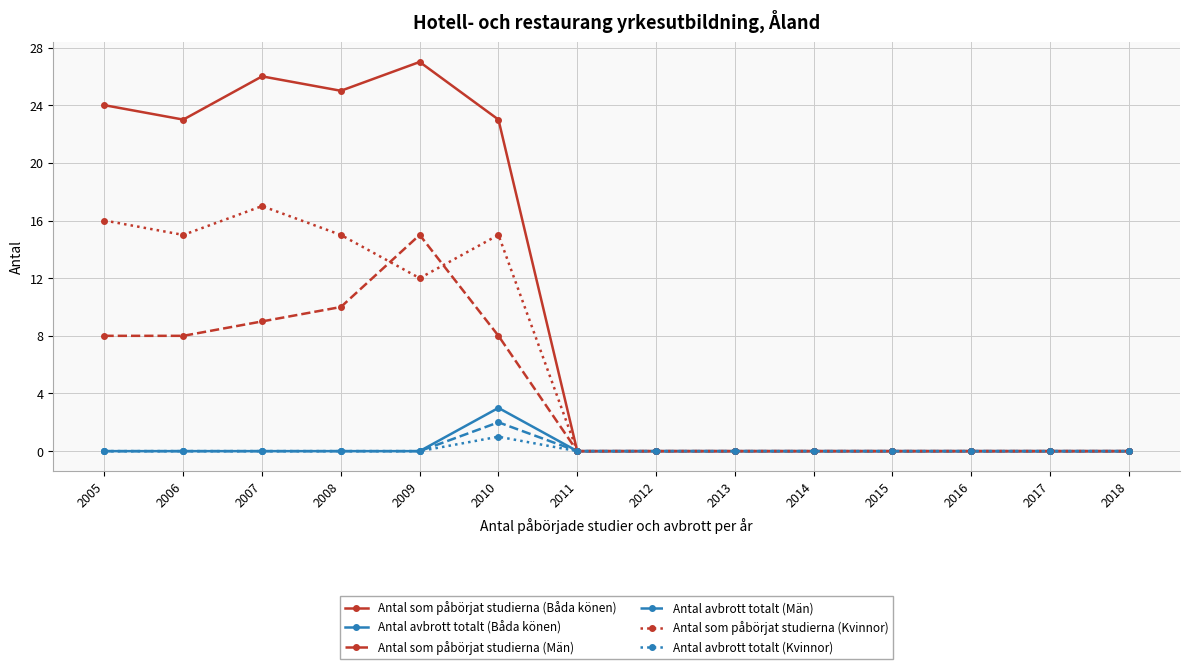

Which series has the largest total across all categories?

Antal som påbörjat studierna (Båda könen)